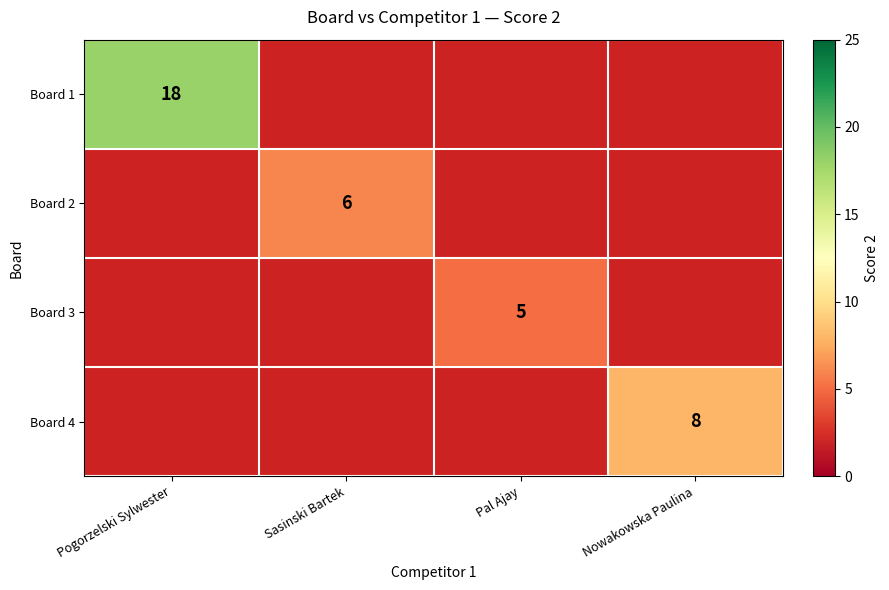

The Board 4 series shows 4 at Nowakowska Paulina. True or false?

False